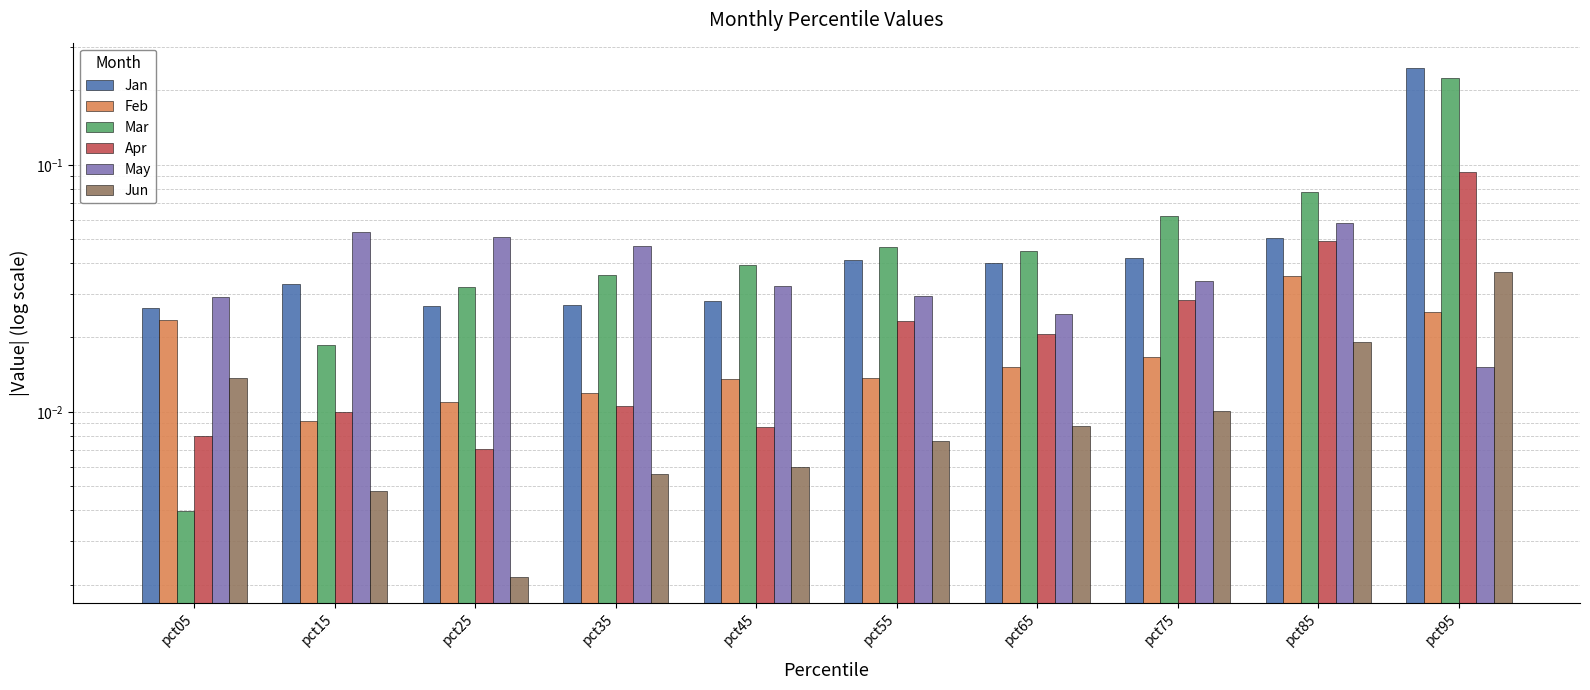

The value of May at pct95 is 0.0. True or false?

False